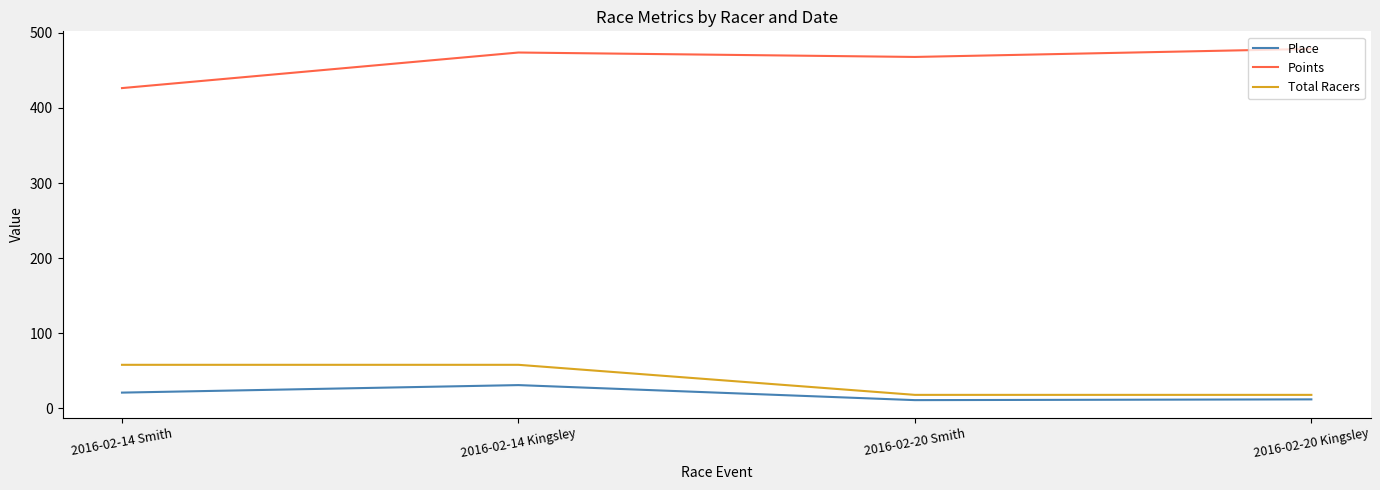

True or false: Points and Total Racers cross at least once.

False